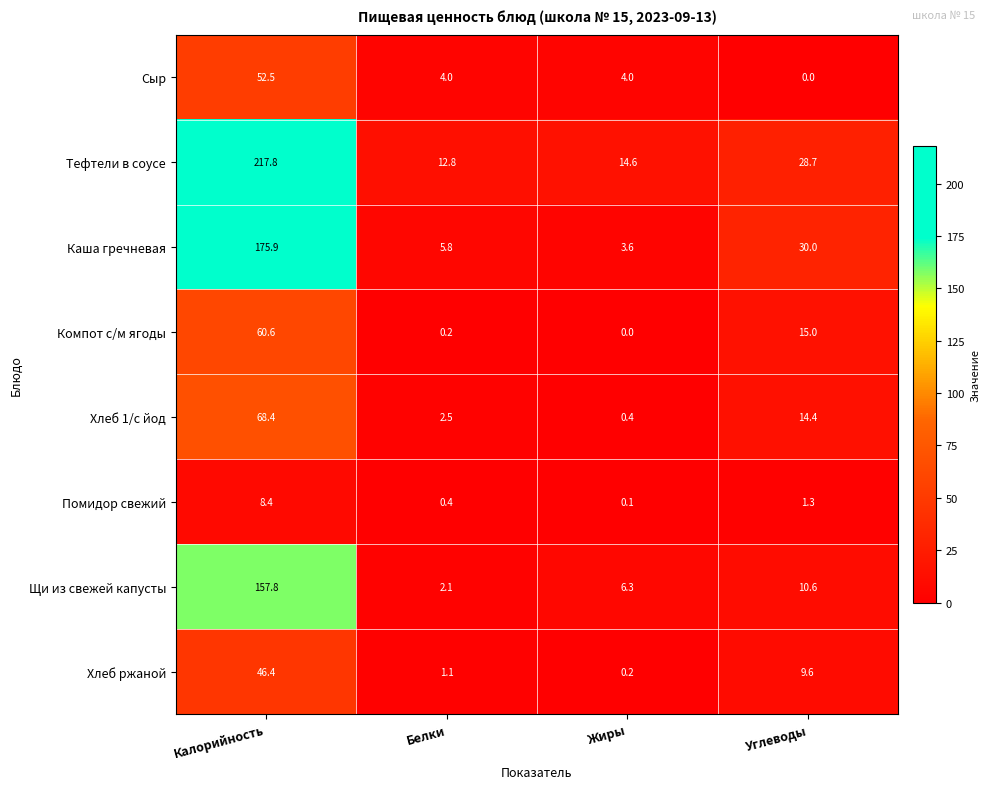

At which label is Компот с/м ягоды closest to 30?

Углеводы